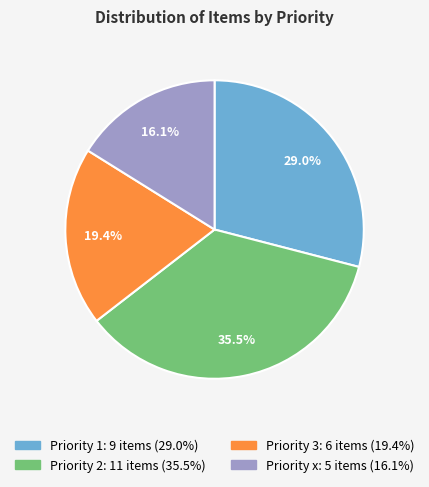

Is there any slice that represents more than half of the pie?

No